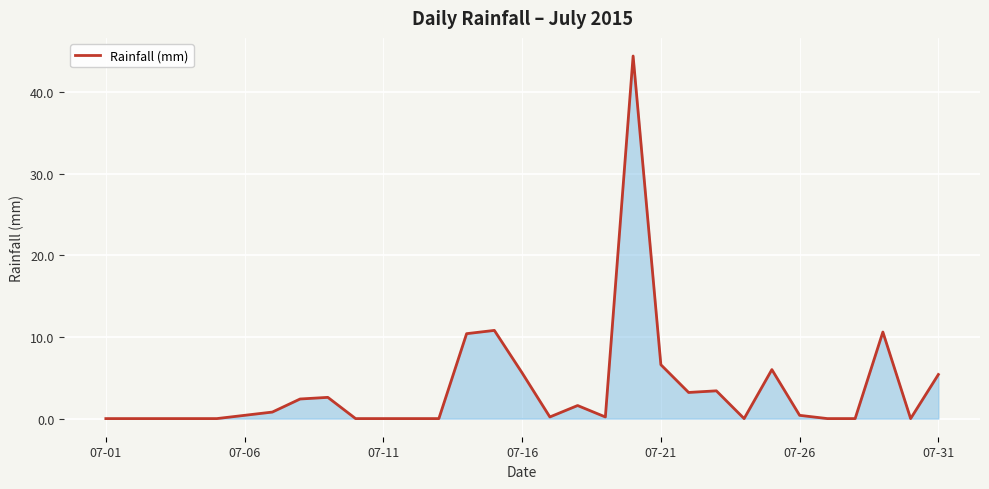

What is the difference between the maximum and minimum values?

44.4